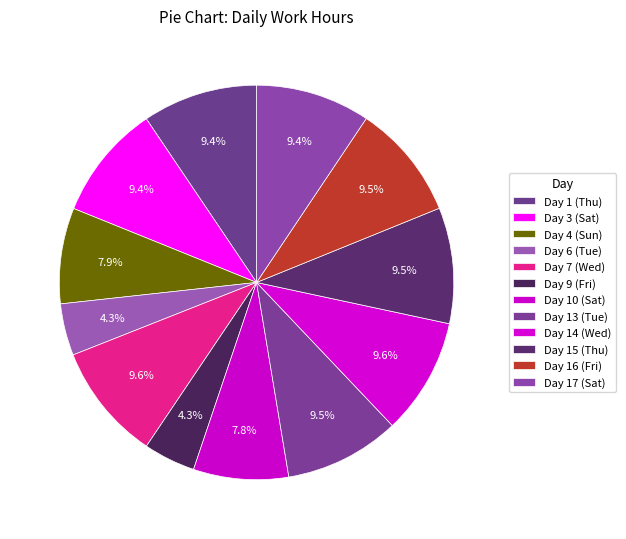

Count the number of slices in the pie.

12